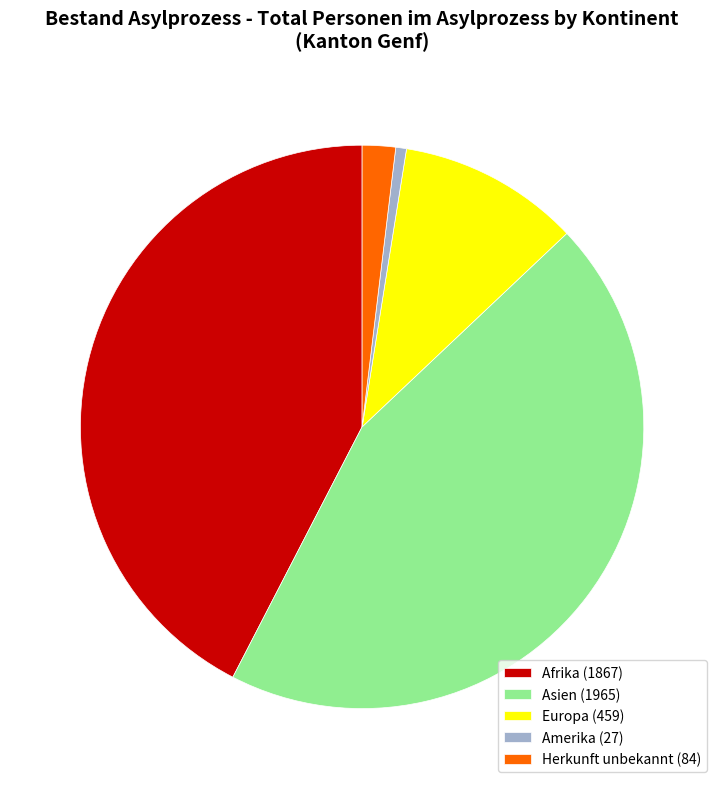

Is there any slice that represents more than half of the pie?

No